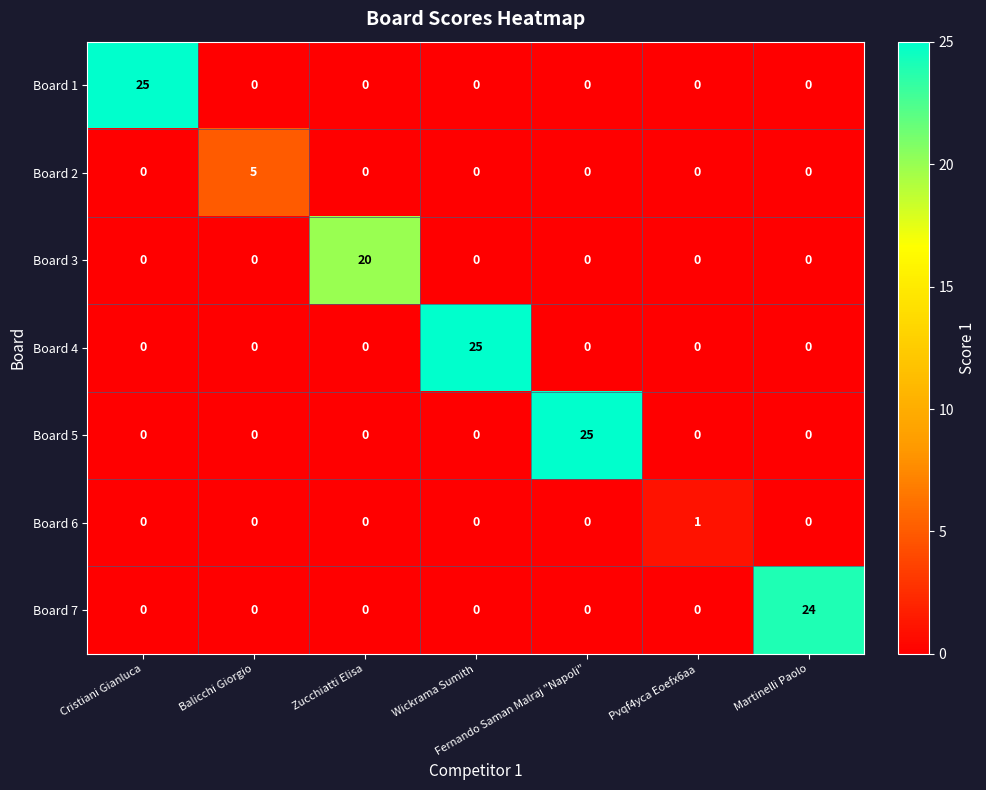

What is the difference between the highest and lowest values at Martinelli Paolo?

24